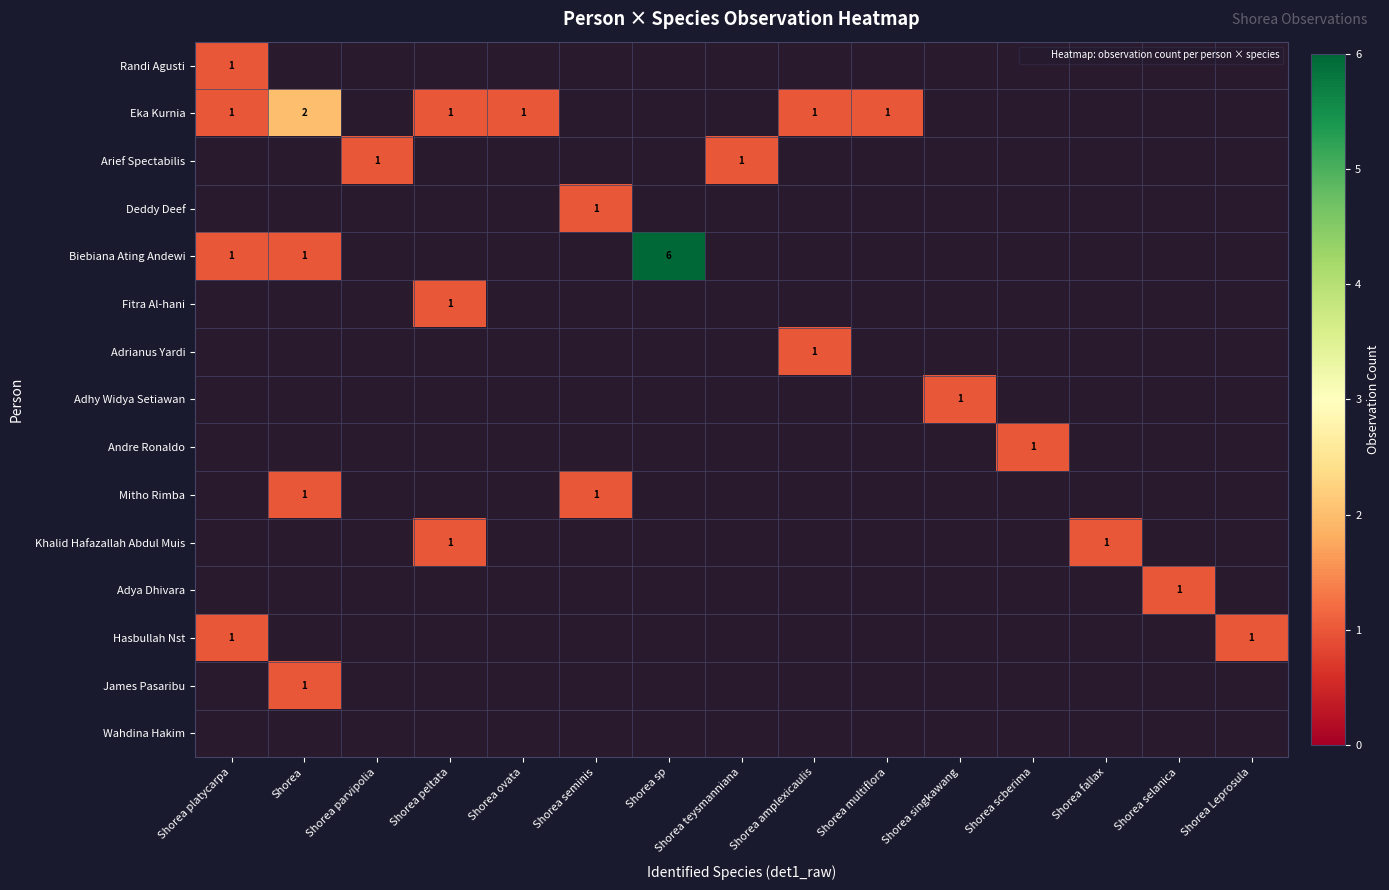

Is it true that row_2 equals 0.3 at Shorea parvipolia?

False